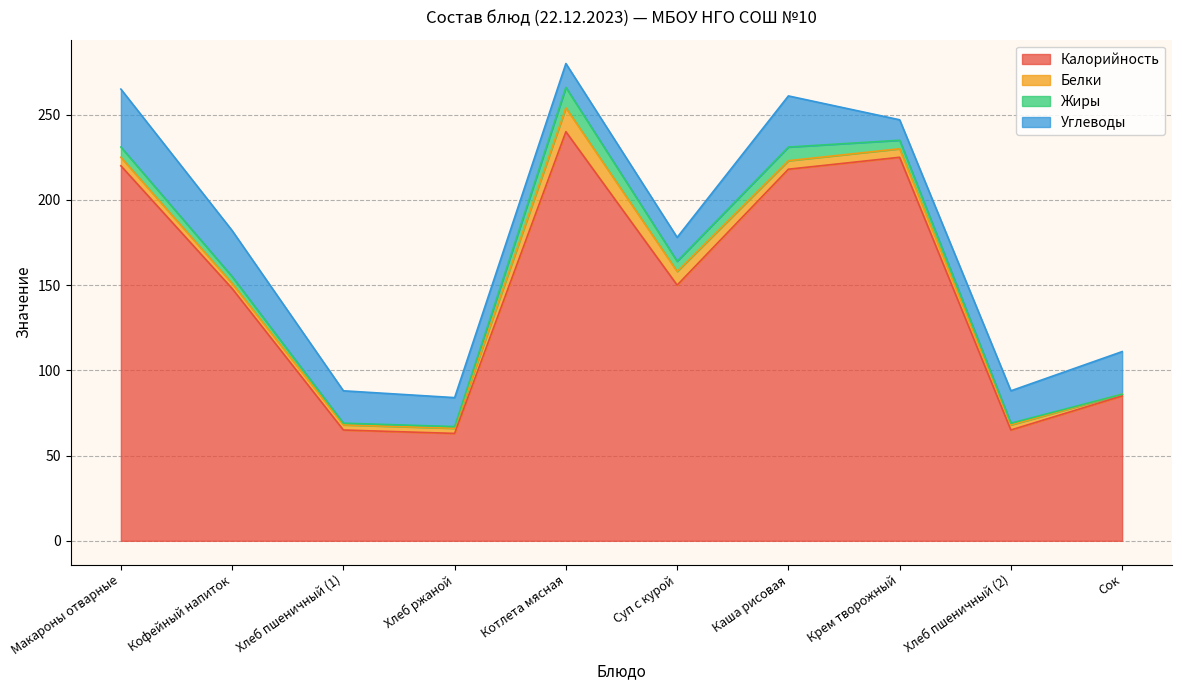

Reading right to left, what are all the values shown in this chart?

Калорийность: Сок=85	Хлеб пшеничный (2)=65	Крем творожный=225	Каша рисовая=218	Суп с курой=150	Котлета мясная=240	Хлеб ржаной=63	Хлеб пшеничный (1)=65	Кофейный напиток=148	Макароны отварные=220
Белки: Сок=1	Хлеб пшеничный (2)=3	Крем творожный=5	Каша рисовая=5	Суп с курой=8	Котлета мясная=14	Хлеб ржаной=3	Хлеб пшеничный (1)=3	Кофейный напиток=3	Макароны отварные=5
Жиры: Сок=0	Хлеб пшеничный (2)=1	Крем творожный=5	Каша рисовая=8	Суп с курой=6	Котлета мясная=12	Хлеб ржаной=1	Хлеб пшеничный (1)=1	Кофейный напиток=4	Макароны отварные=6
Углеводы: Сок=25	Хлеб пшеничный (2)=19	Крем творожный=12	Каша рисовая=30	Суп с курой=14	Котлета мясная=14	Хлеб ржаной=17	Хлеб пшеничный (1)=19	Кофейный напиток=27	Макароны отварные=34